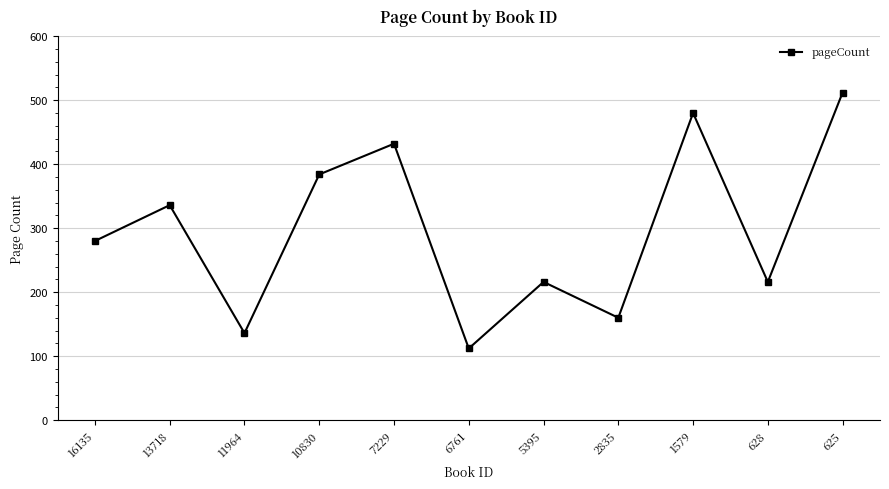

Reading right to left, list all the values displayed in this chart.

512	216	480	160	216	112	432	384	136	336	280